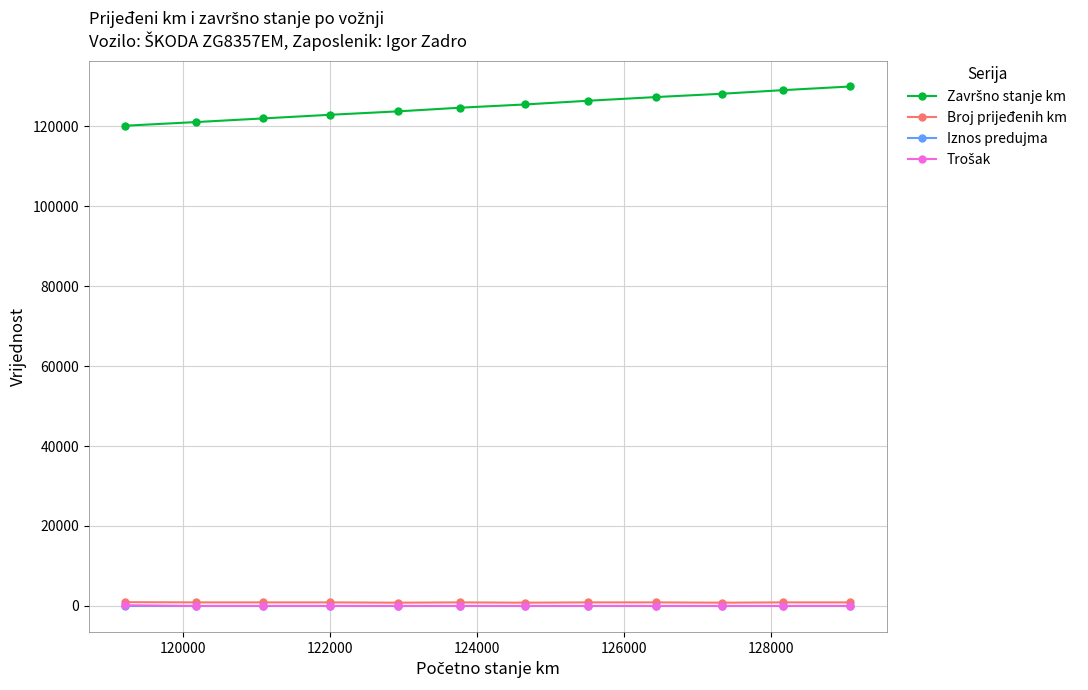

At how many categories does at least one series exceed 6036?

12